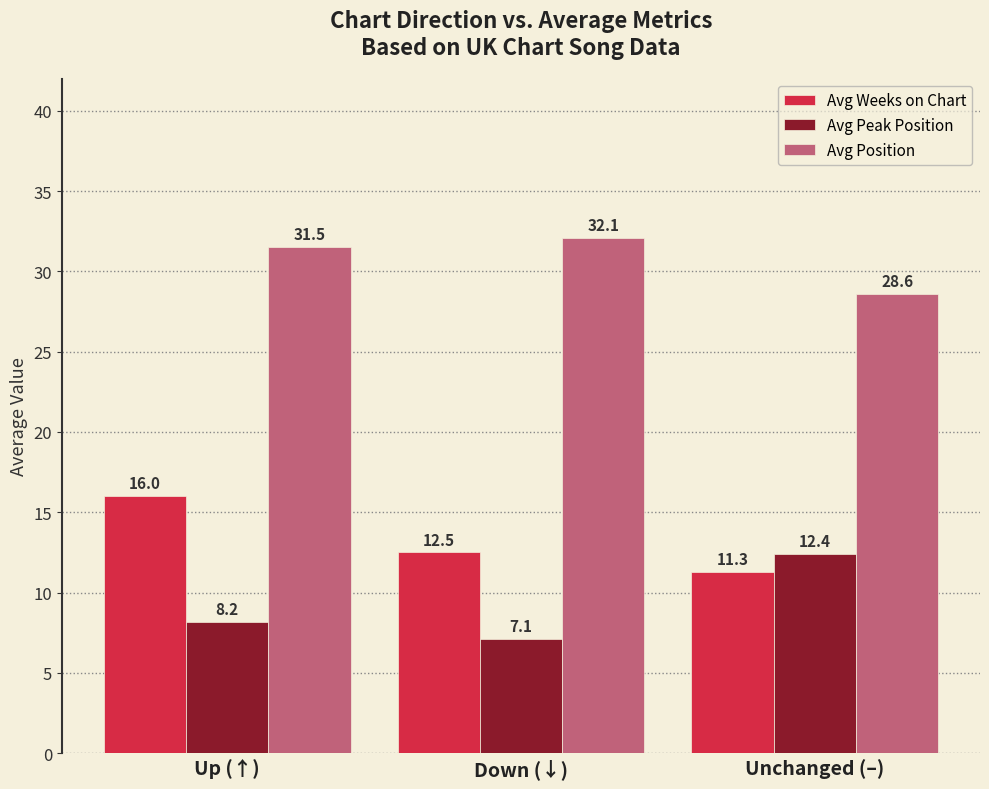

The Avg Position series shows 12.8 at Down (↓). True or false?

False